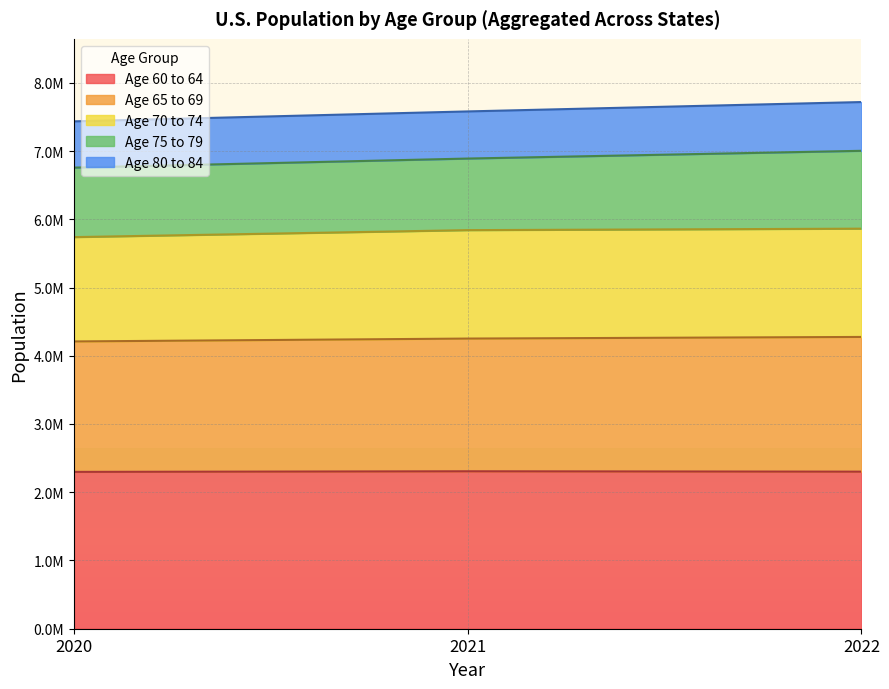

Does the chart display data point markers on the line(s)?

No